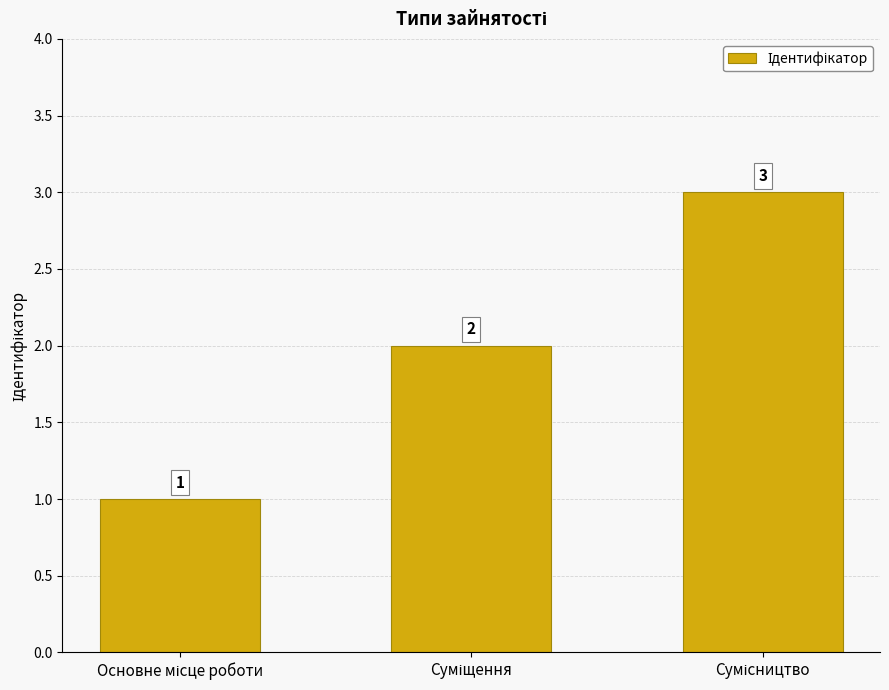

How many values are between 1 and 3?

3